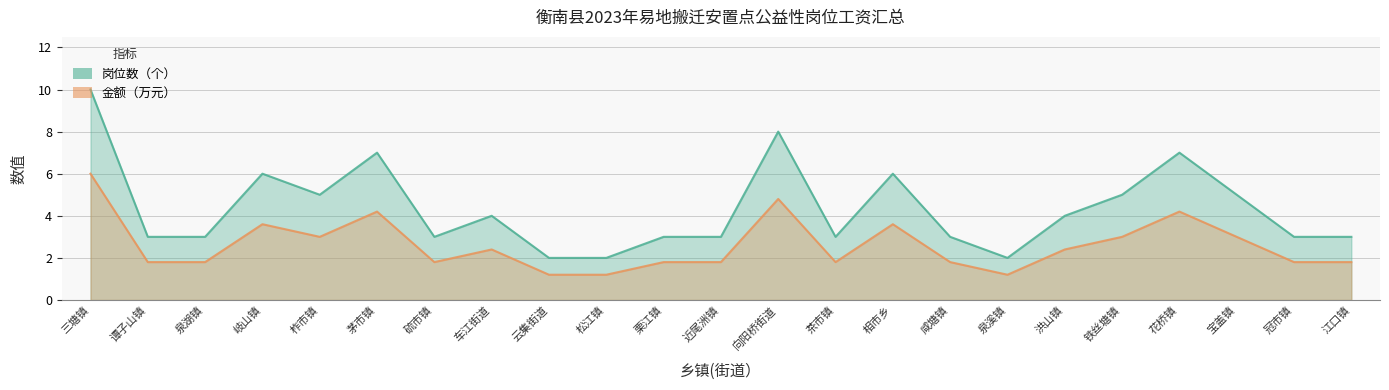

What is the label of the 19th point from the left?

铁丝塘镇